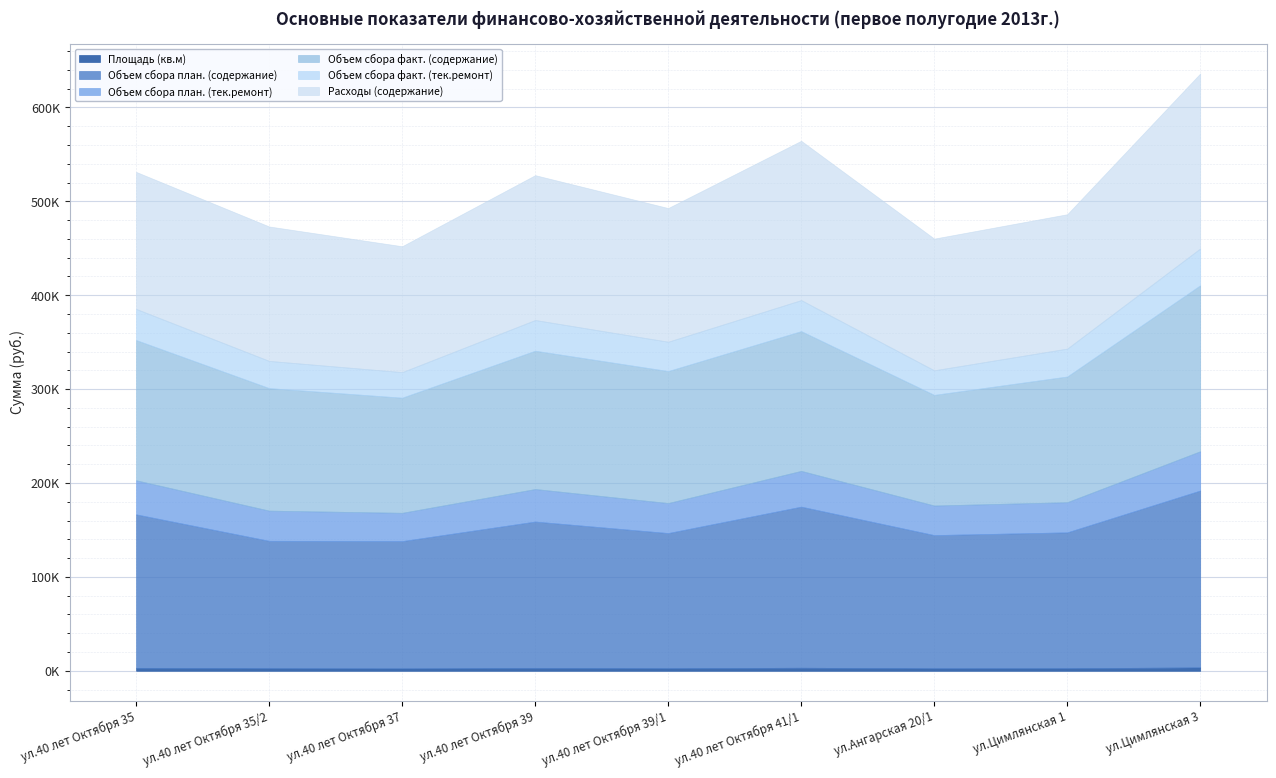

What is the sum of all Объем сбора факт. (содержание) values?

1267805.5